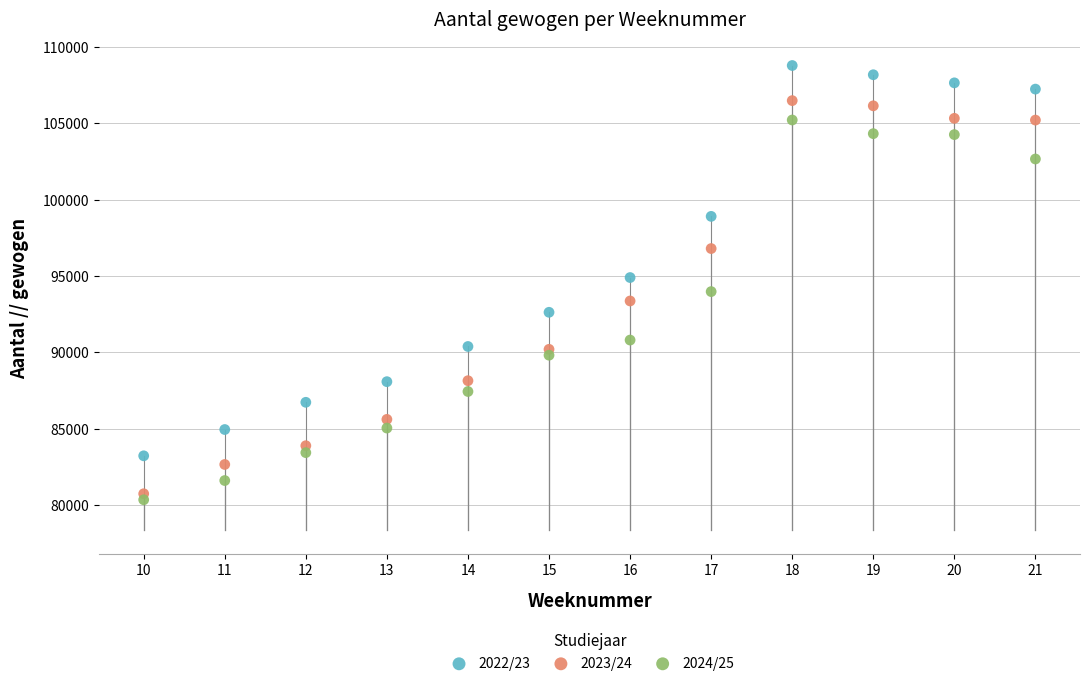

What are all the series names shown in the legend?

2022/23, 2023/24, 2024/25